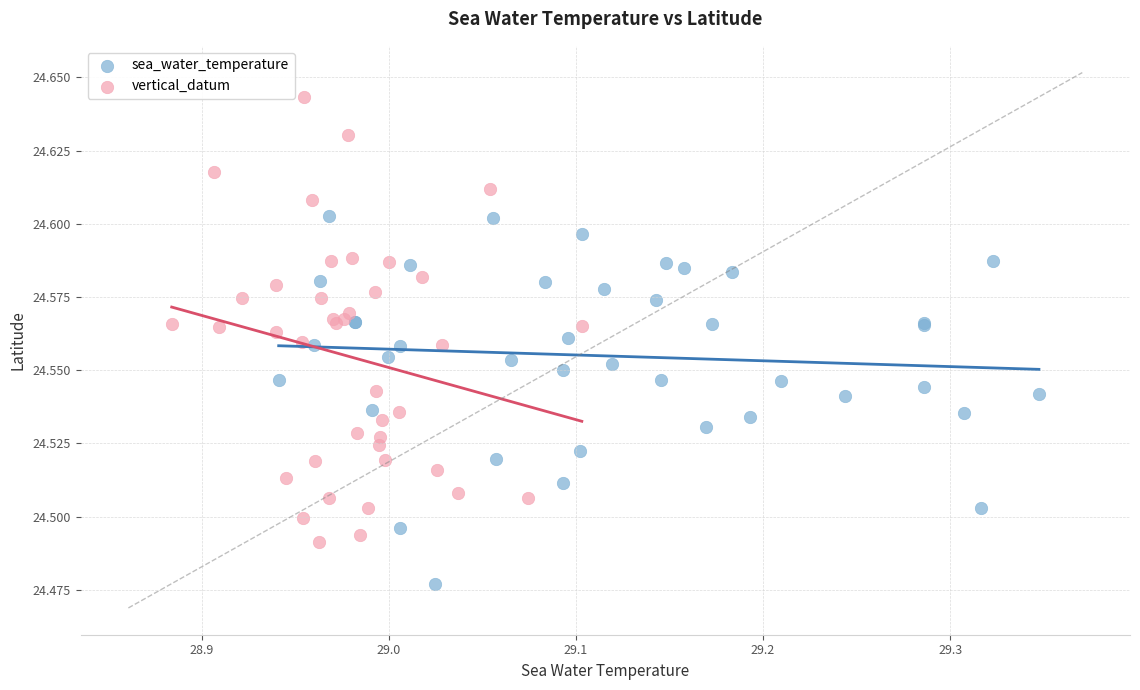

Which series has the largest Y range (max minus min)?

vertical_datum